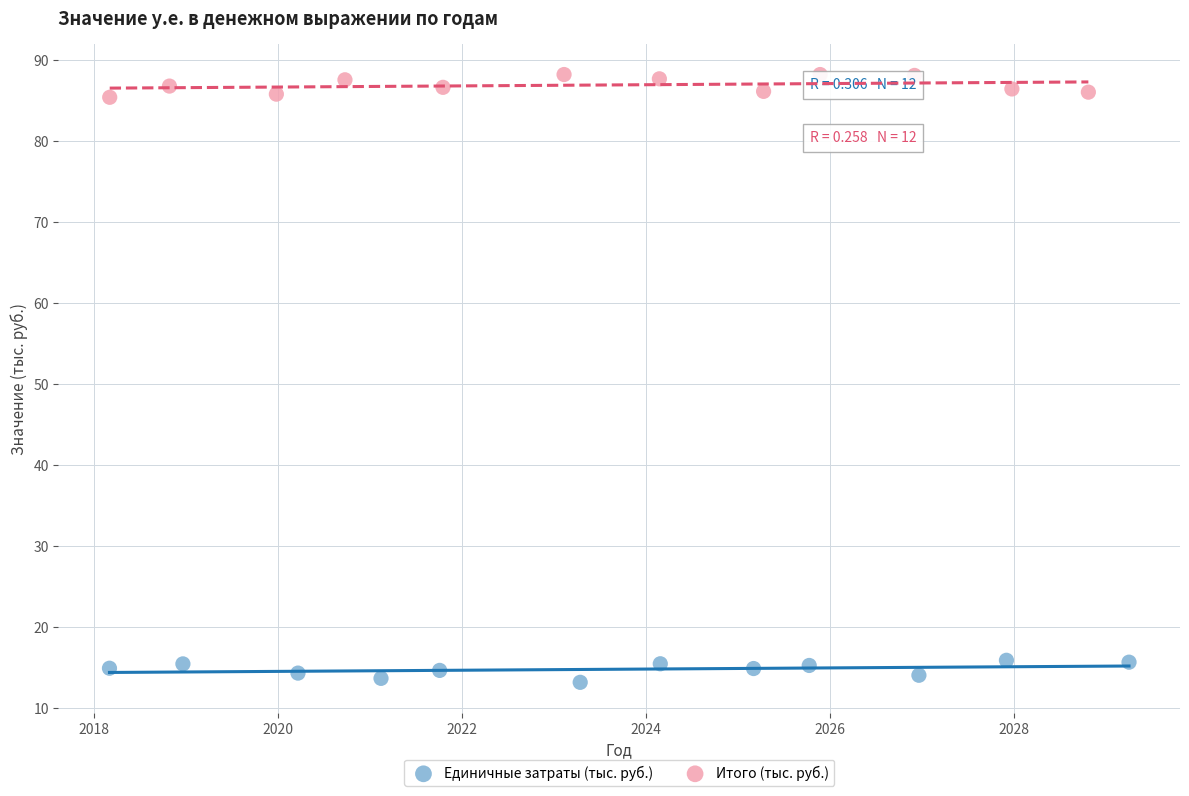

Which series contains the lowest Y value?

Единичные затраты (тыс. руб.)